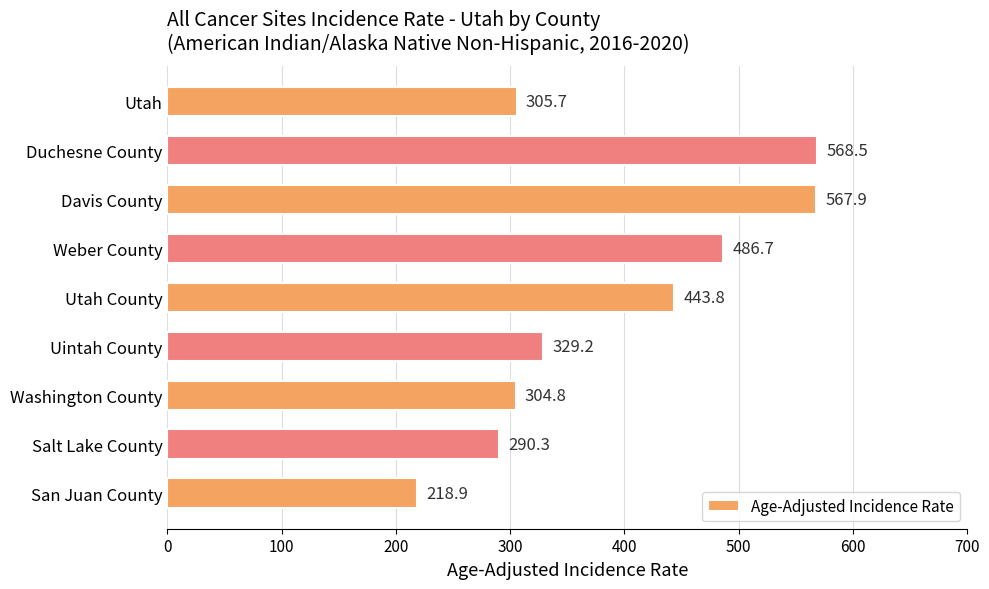

Between San Juan County and Salt Lake County, which is larger?

Salt Lake County